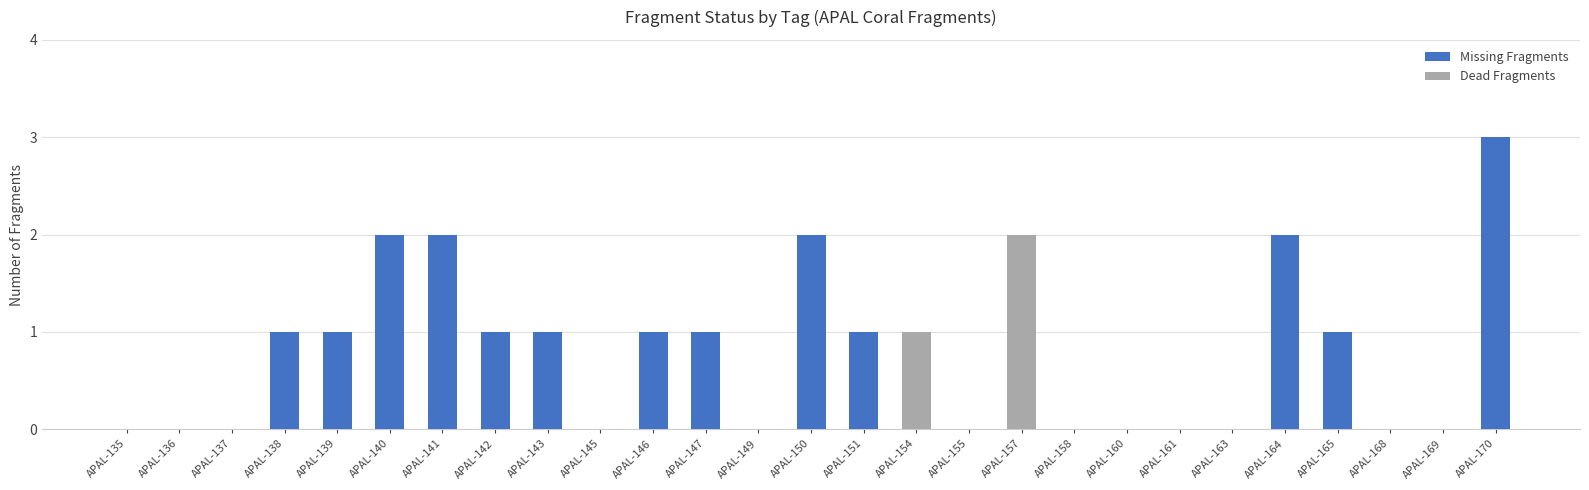

At which category is the sum across all series the highest?

APAL-170